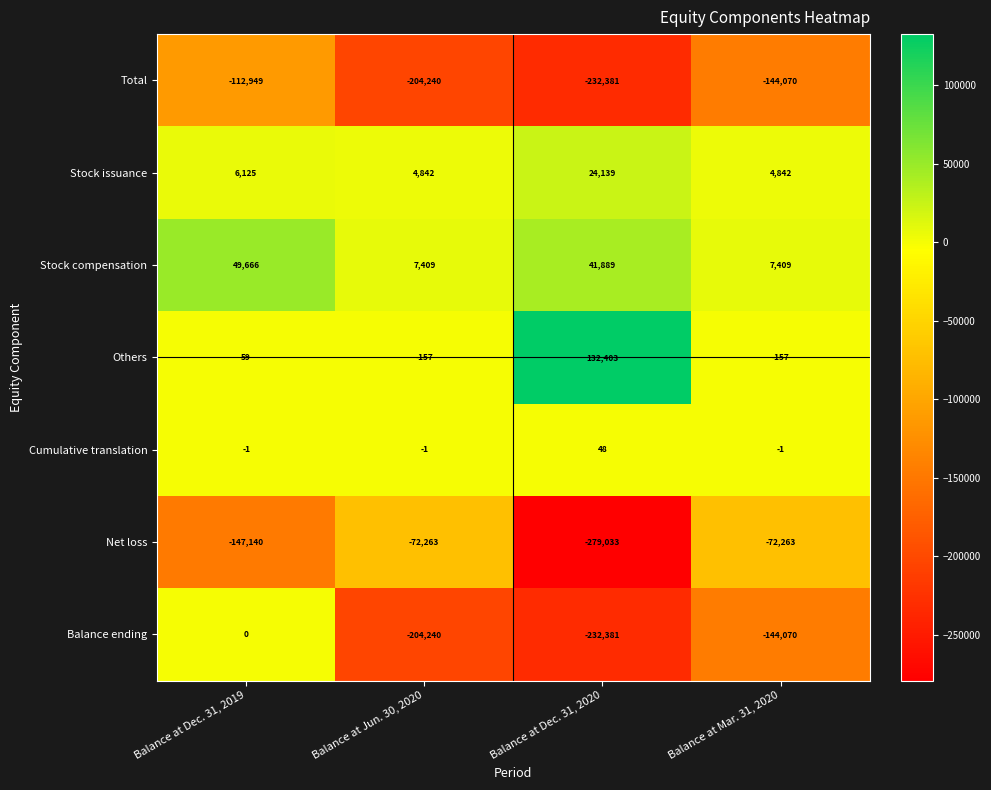

Rank the series by their maximum value, from lowest to highest.

Total, Net loss, Balance ending, Cumulative translation, Stock issuance, Stock compensation, Others